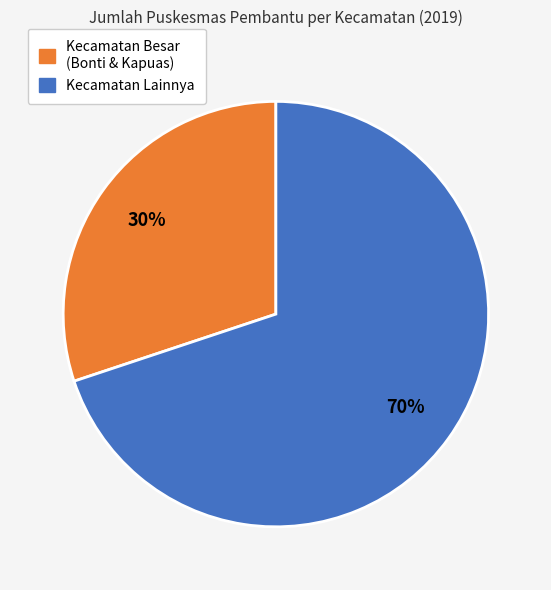

Is there a majority slice in this chart?

Yes